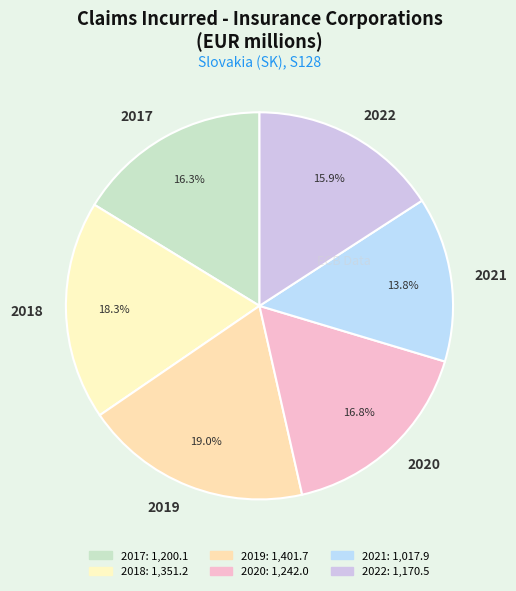

What portion of the pie excludes 2018?

81.7%